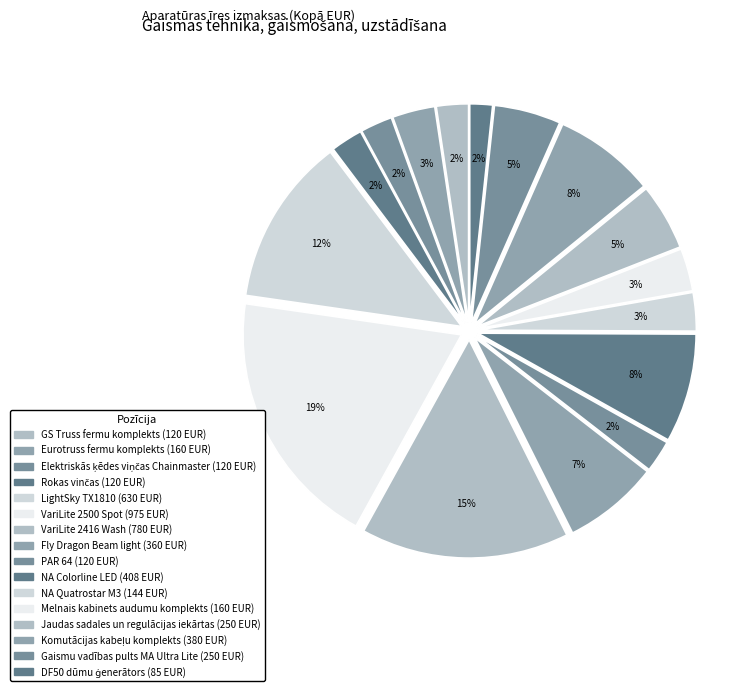

What percentage is the PAR 64 slice, to the nearest percent?

2%